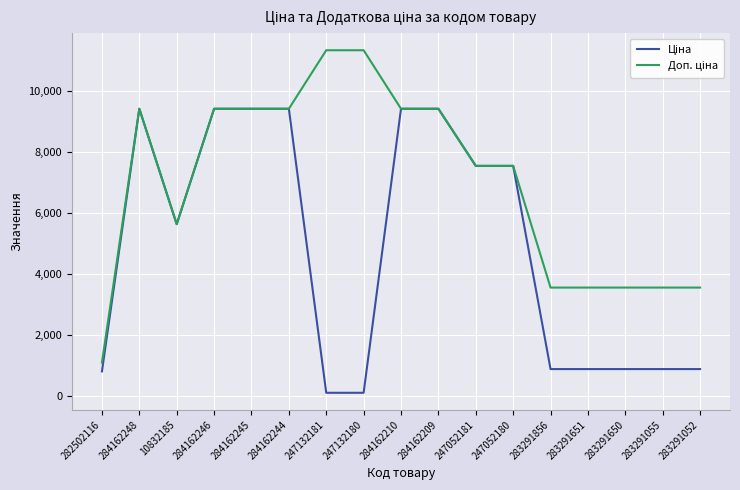

Is this an area chart (filled region under the line)?

No